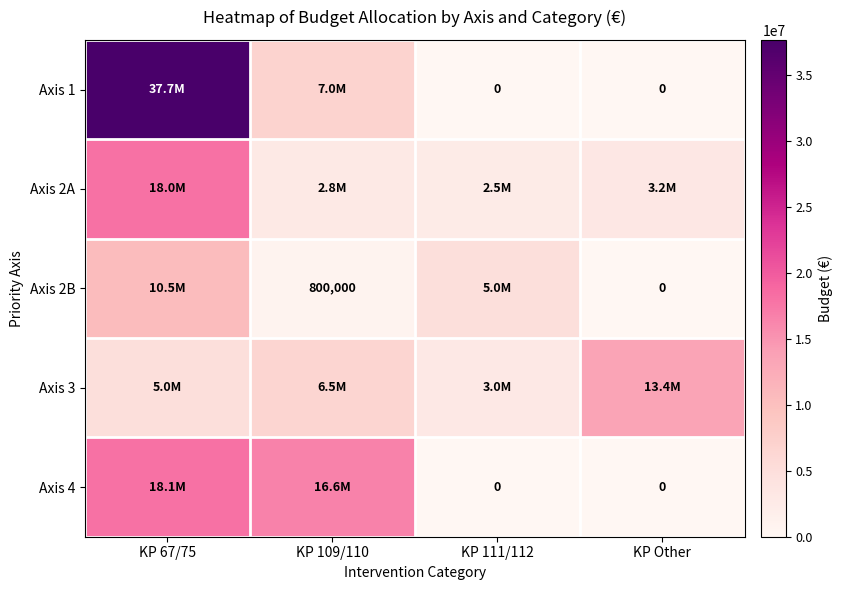

Which series has the widest spread of values?

Axis 1